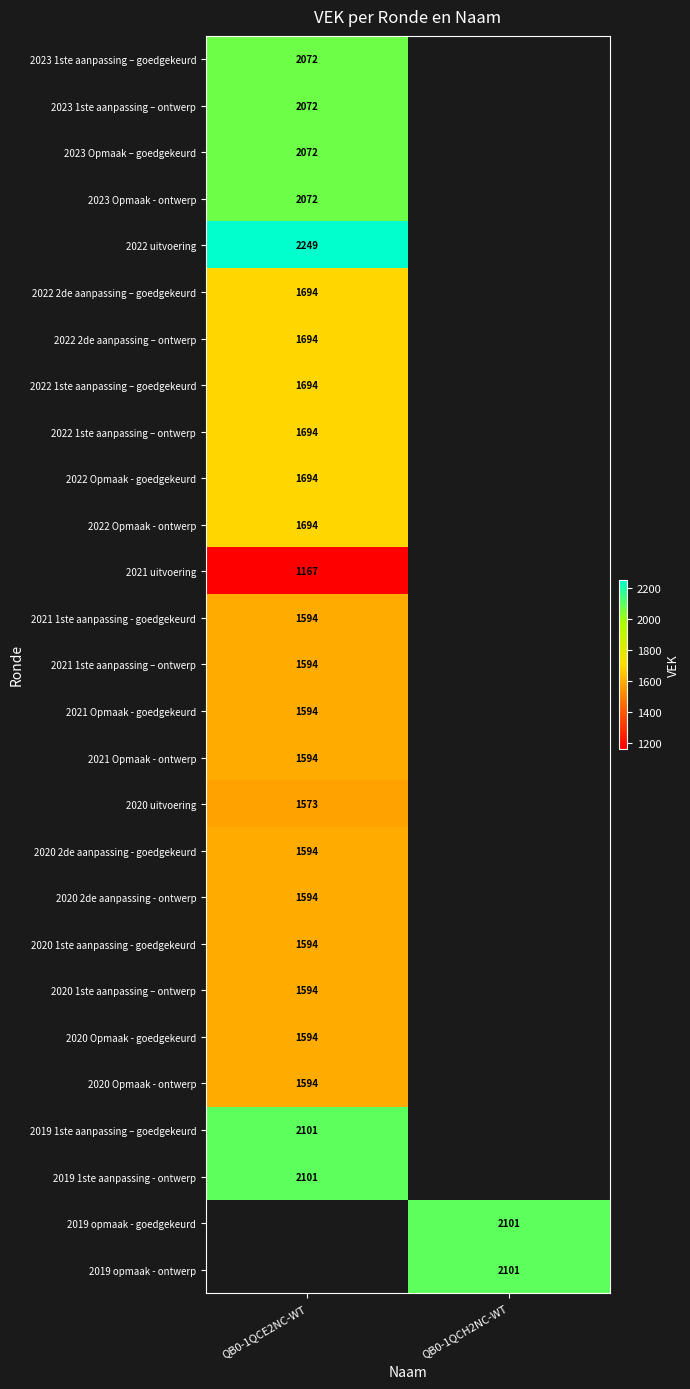

Is the value of 2022 2de aanpassing – ontwerp at QB0-1QCE2NC-WT greater than the value of 2020 2de aanpassing - ontwerp at QB0-1QCE2NC-WT?

Yes